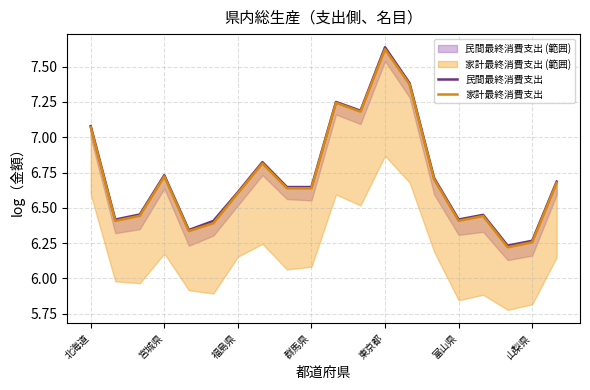

True or false: 家計最終消費支出 has a value of 6.7 at 宮城県.

True